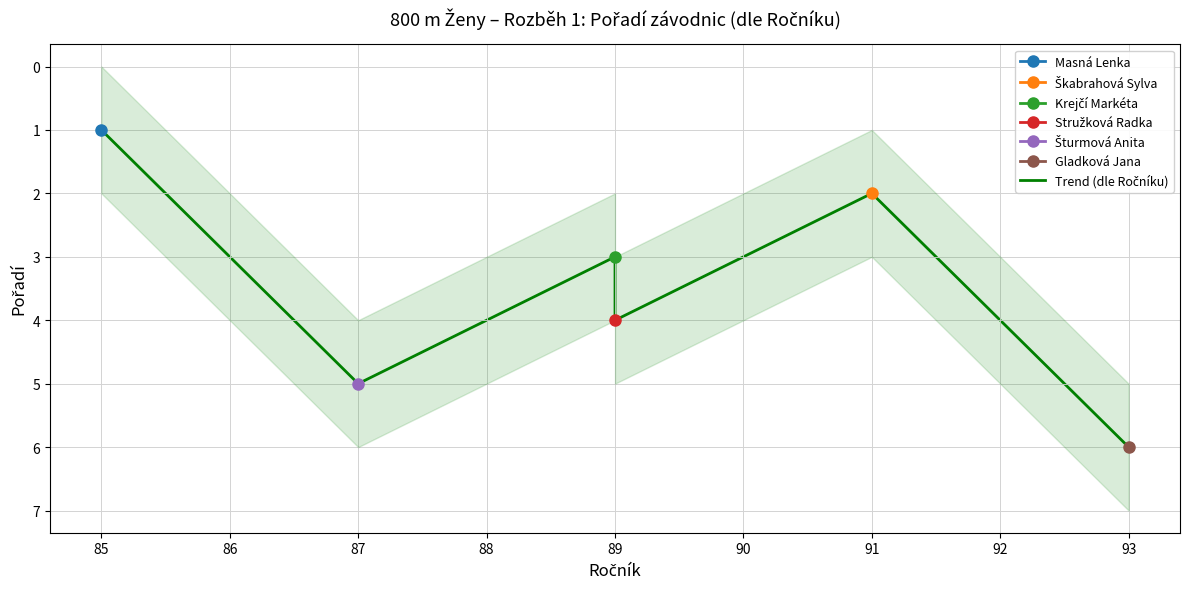

How many points are higher than both their immediate neighbors (excluding endpoints)?

2